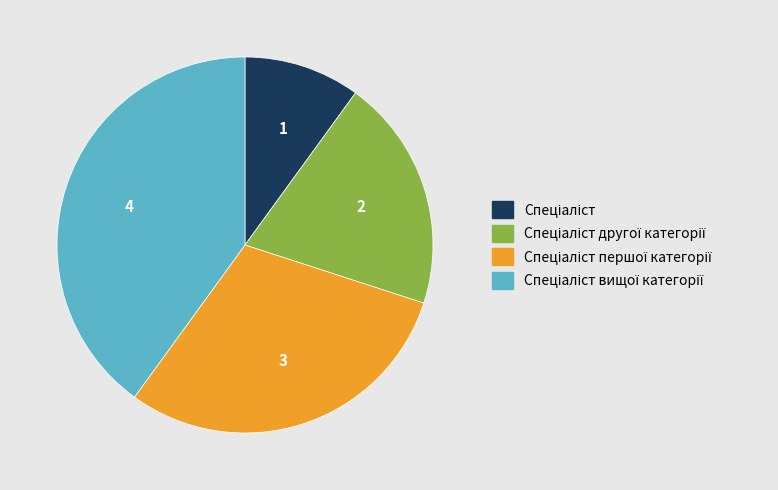

Is there a majority slice in this chart?

No